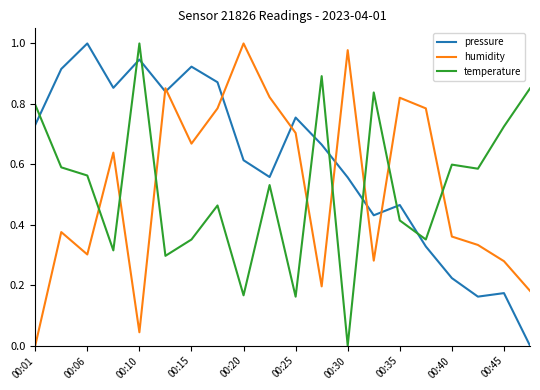

Which series has the largest total across all categories?

pressure